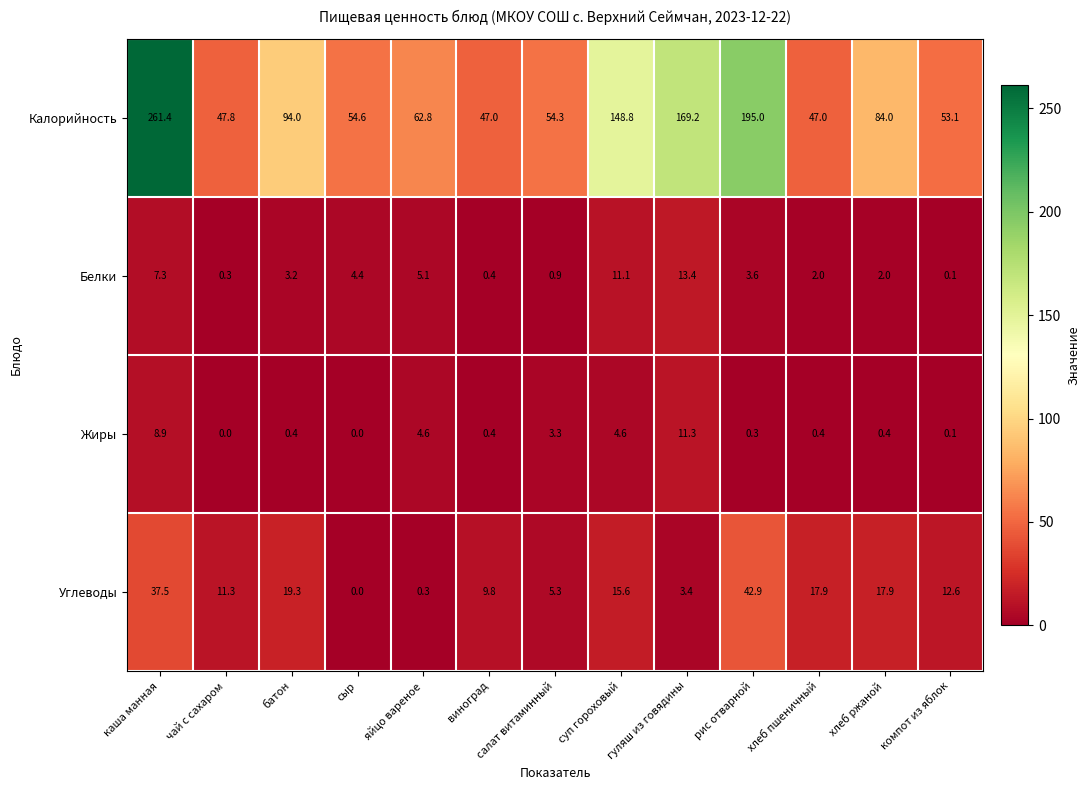

At which category does the chart reach its peak across all series?

каша манная